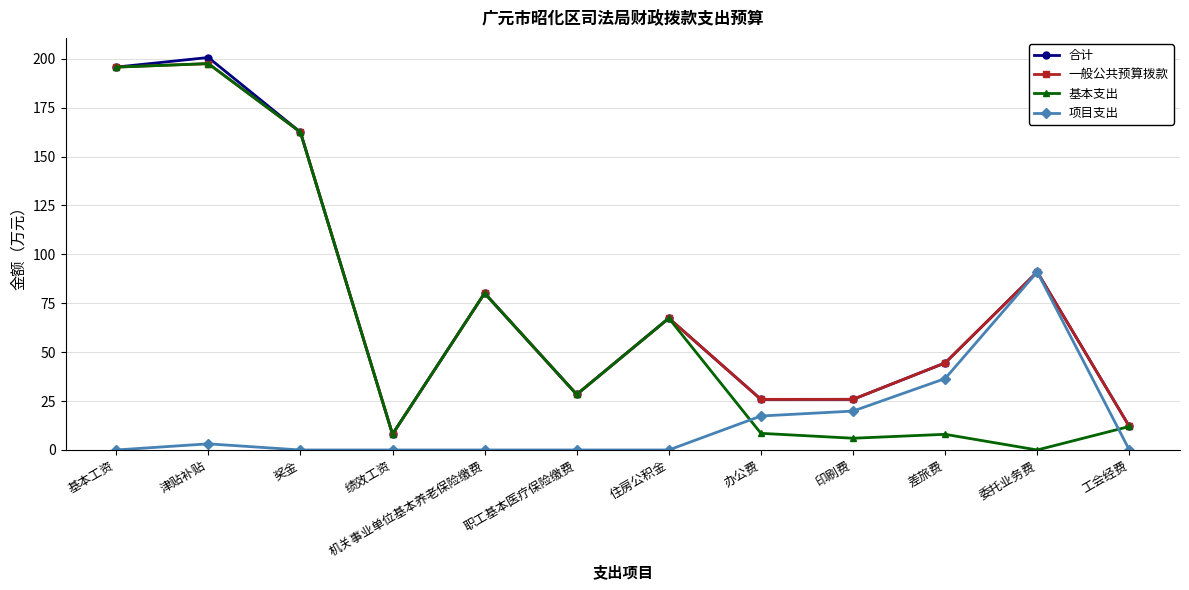

Where is the first local maximum for 项目支出?

津贴补贴